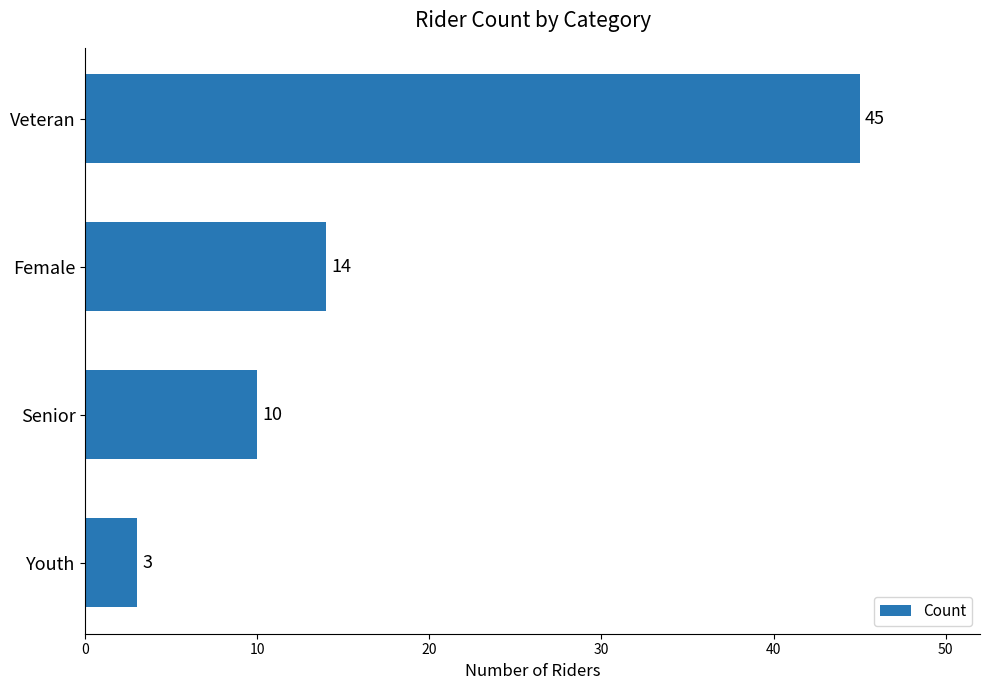

Reading bottom to top, extract all data points from this chart.

3	10	14	45